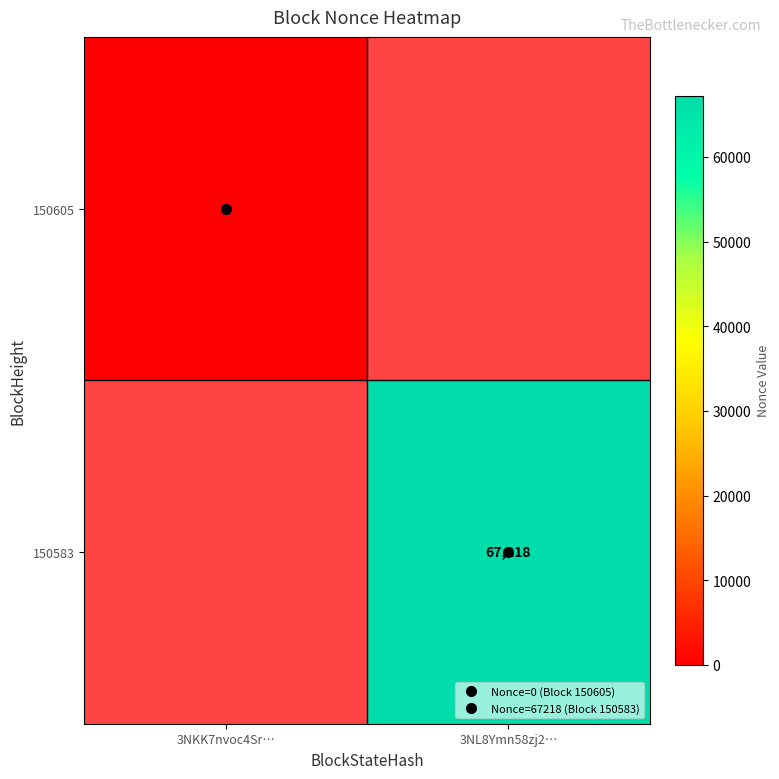

Between 3NKK7nvoc4Sr… and 3NL8Ymn58zj2…, which is larger?

3NL8Ymn58zj2…